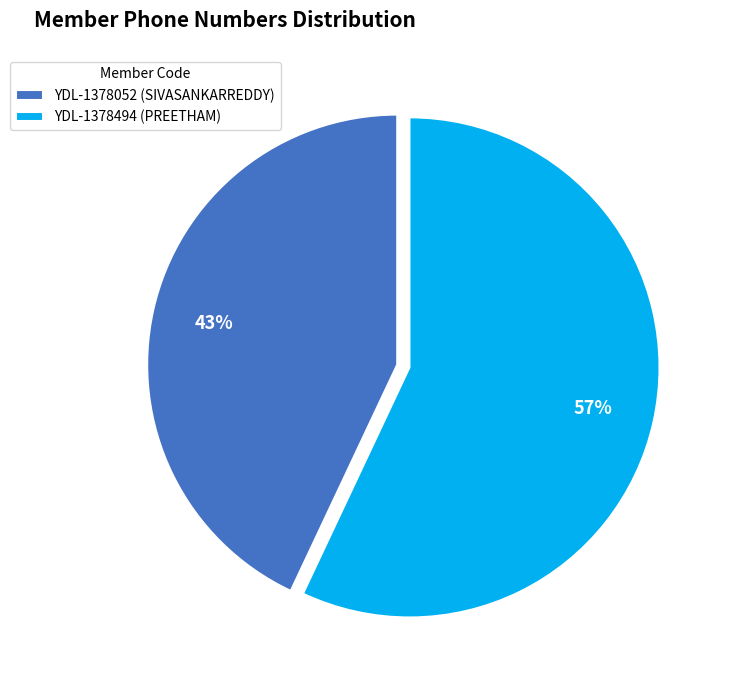

Which has a higher value, YDL-1378052 (SIVASANKARREDDY) or YDL-1378494 (PREETHAM)?

YDL-1378494 (PREETHAM)